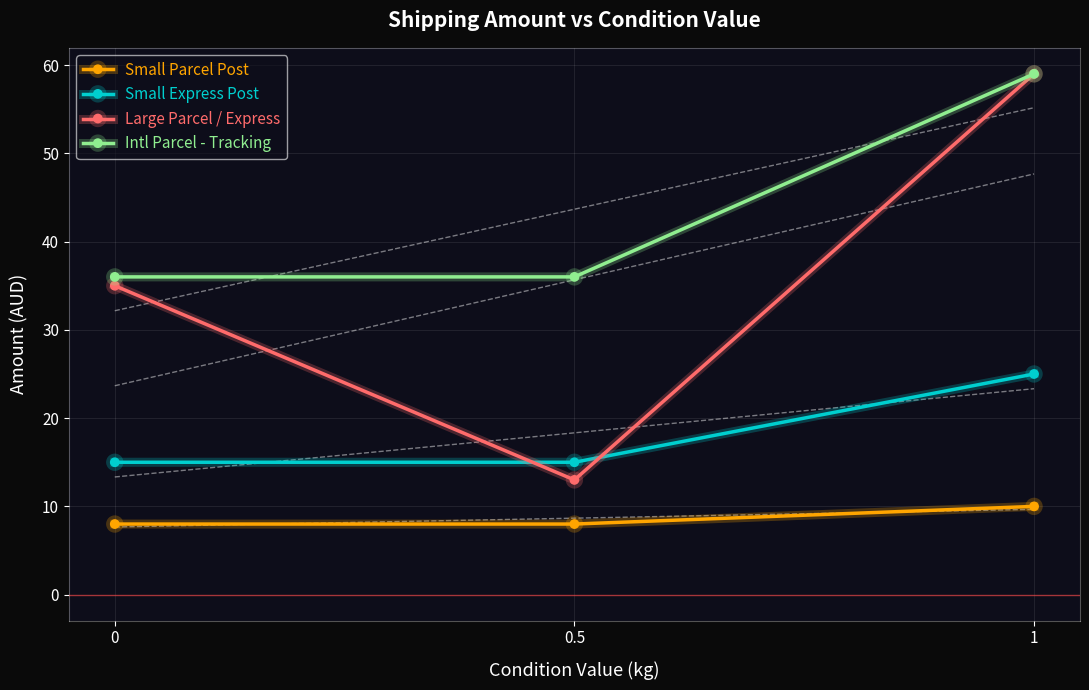

Reading left to right, transcribe all the data shown in this chart.

Small Parcel Post: 8	8	10
Small Express Post: 15	15	25
Large Parcel / Express: 35	13	59
Intl Parcel - Tracking: 36	36	59